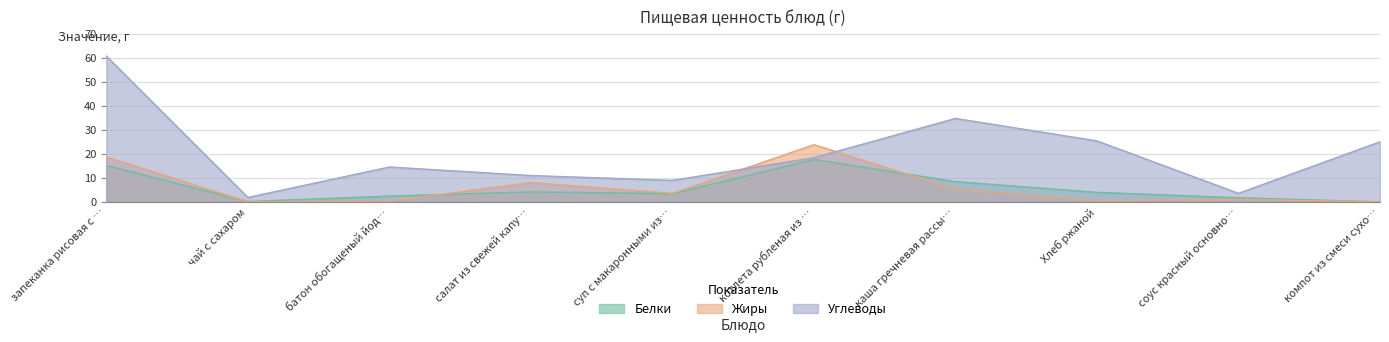

What position from the left is запеканка рисовая с …?

1